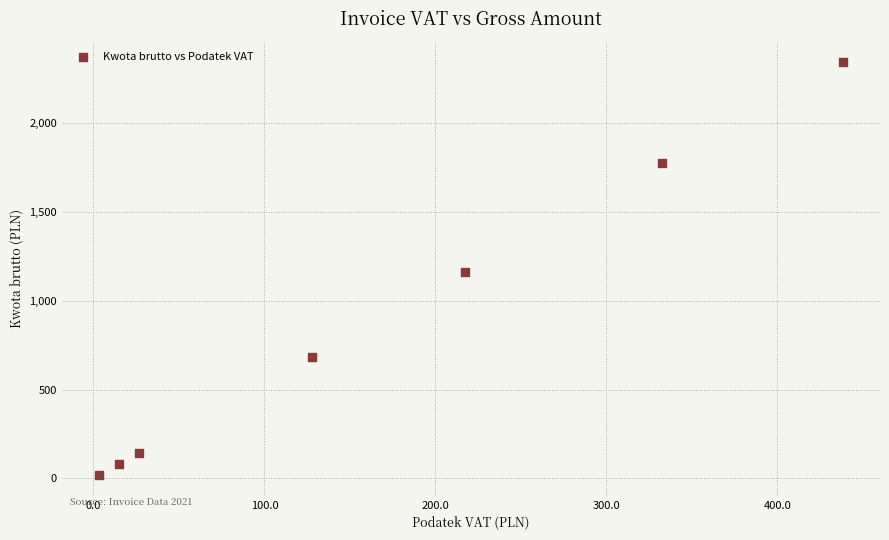

What is the average Y value?

887.3